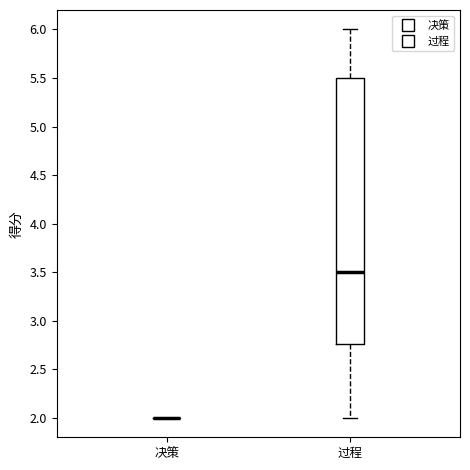

Which box is the tallest, from its lower edge to its upper edge?

过程